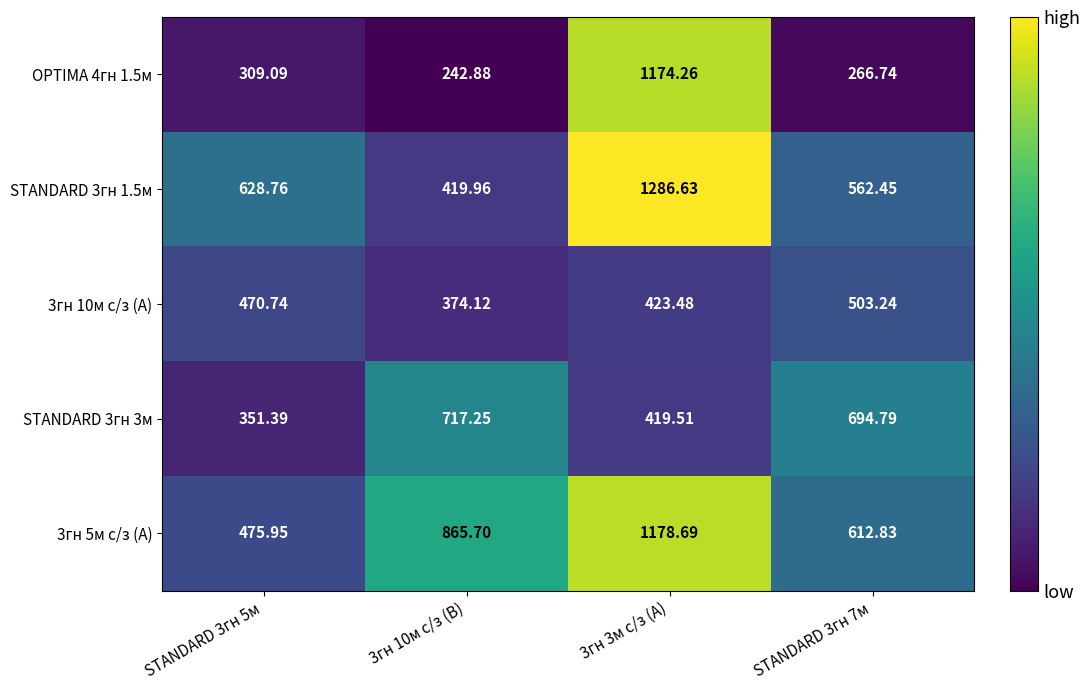

Is the value of STANDARD 3гн 1.5м at STANDARD 3гн 7м greater than the value of 3гн 10м с/з (A) at 3гн 3м с/з (A)?

Yes